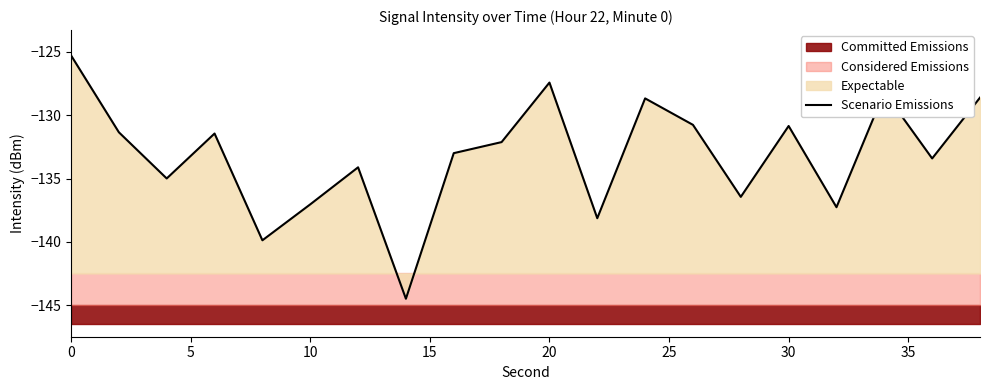

What is the sum of all values?

-2663.5